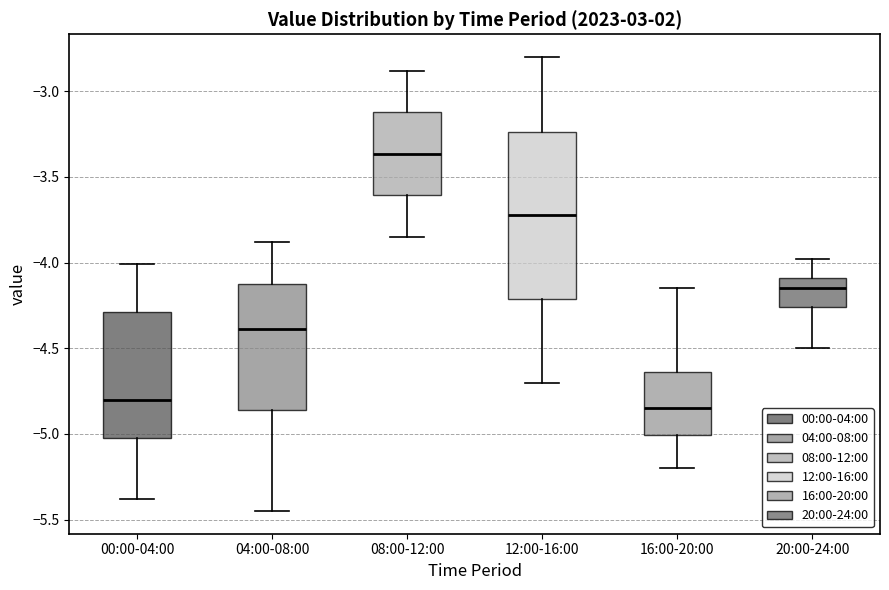

Which box is the tallest, from its lower edge to its upper edge?

12:00-16:00